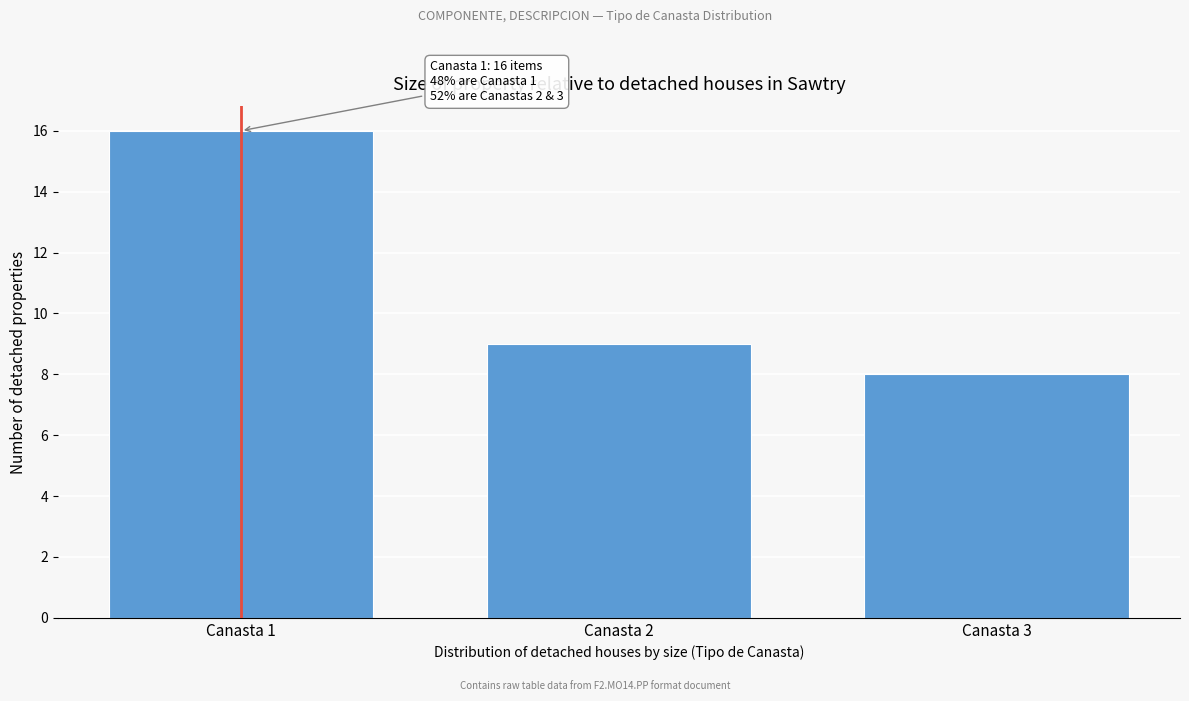

Reading left to right, what are all the values shown in this chart?

16	9	8